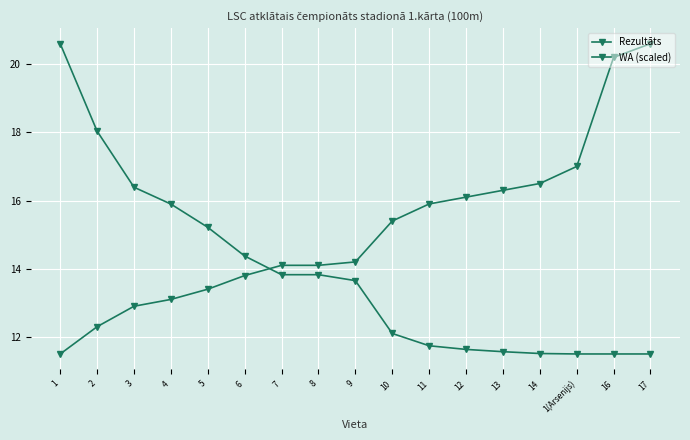

How many data points in WA (scaled) are less than 13?

8